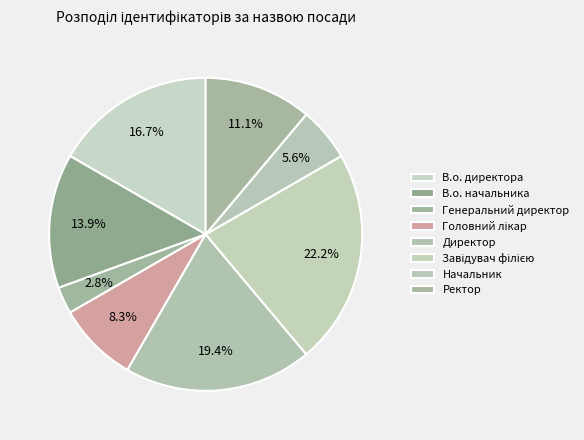

How many slices are in this pie chart?

8